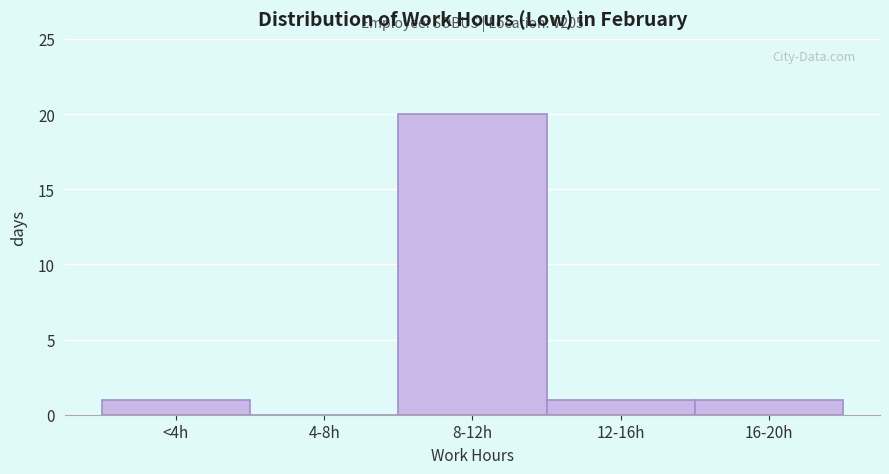

Reading left to right, what are all the values shown in this chart?

<4h=1	4-8h=0	8-12h=20	12-16h=1	16-20h=1